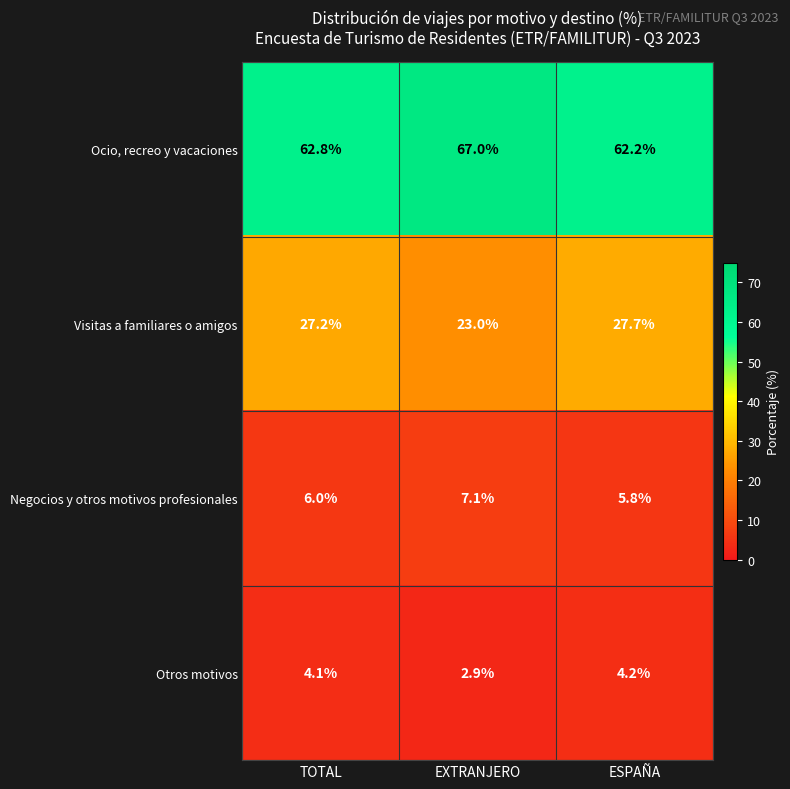

What is the approximate value of Visitas a familiares o amigos at ESPAÑA?

27.7